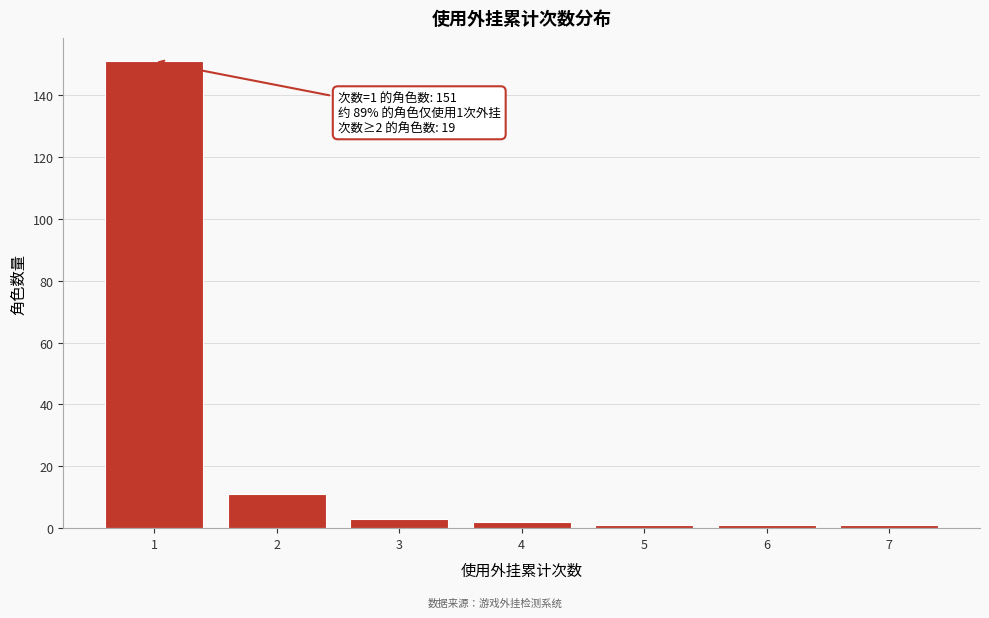

Reading left to right, what are all the values shown in this chart?

151	11	3	2	1	1	1